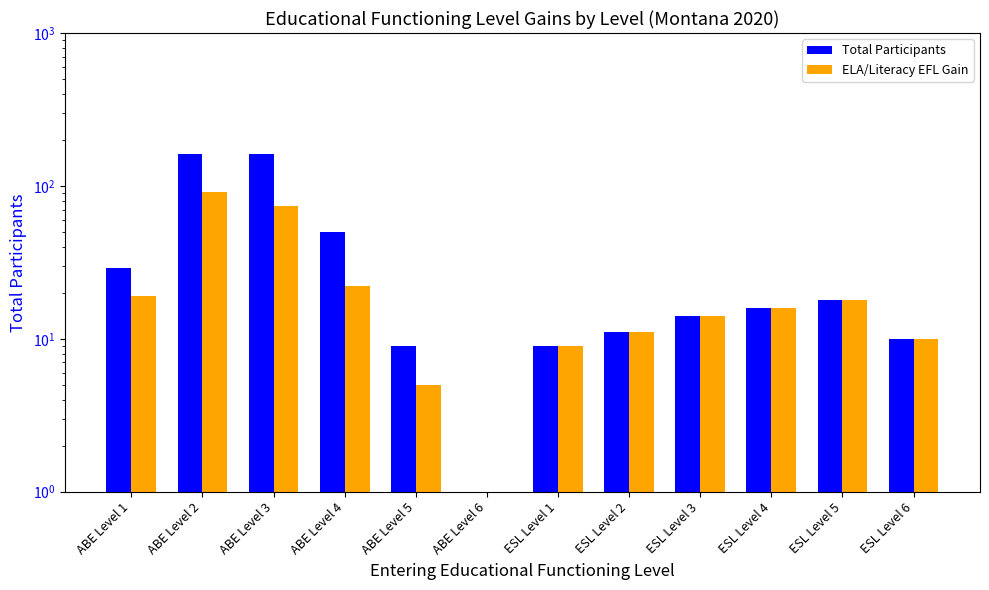

At which category is the sum across all series the highest?

ABE Level 2